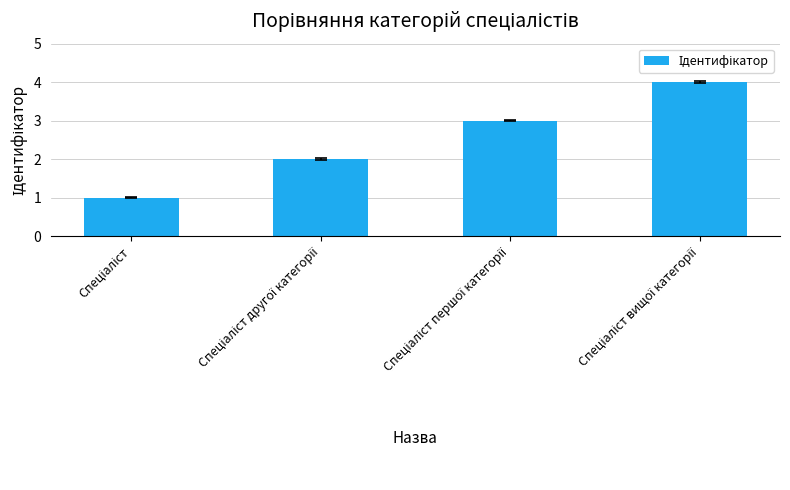

What is the difference between the maximum and minimum values?

3